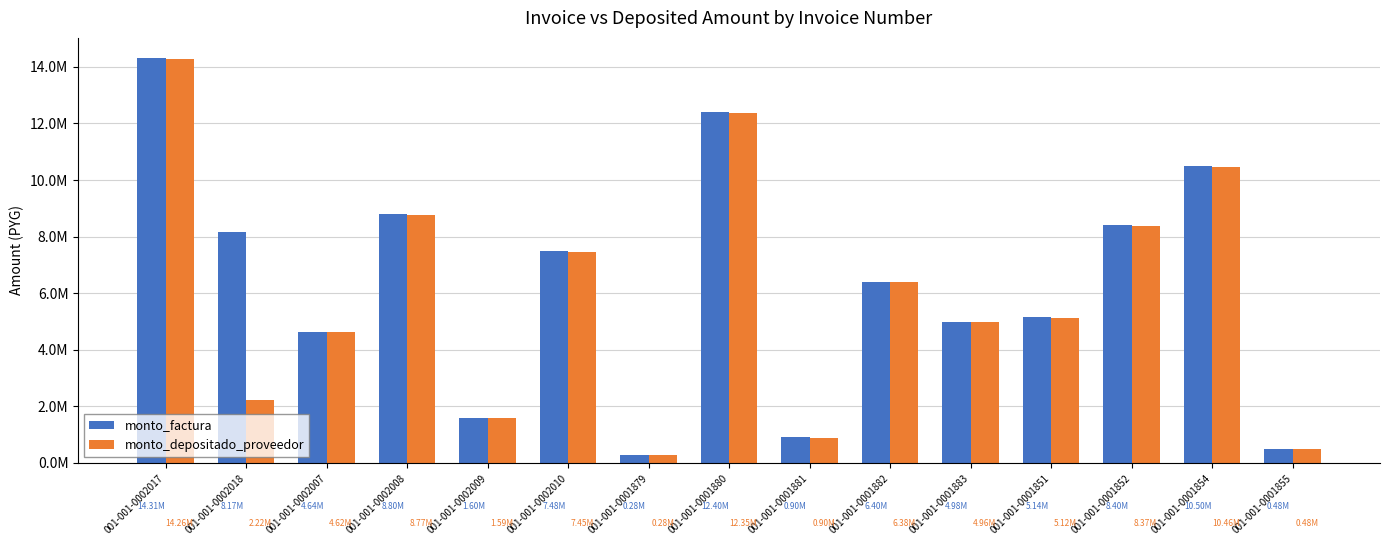

What is the difference between the highest and lowest values at 001-001-0001880?

45091